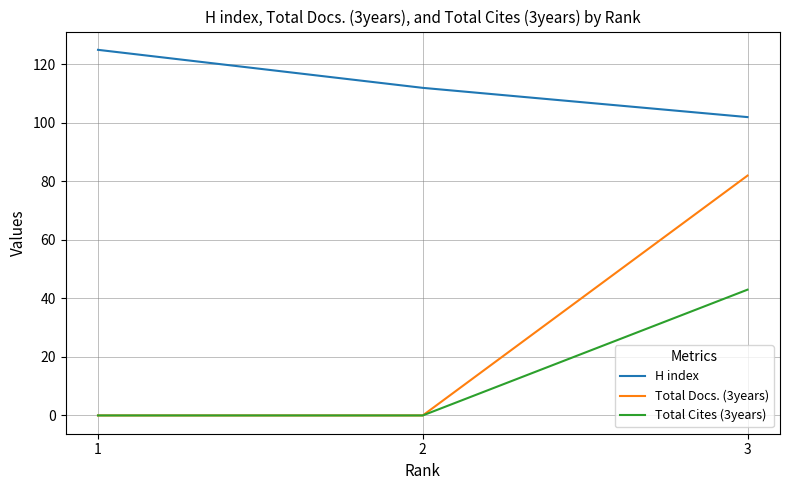

What are all the series names shown in the legend?

H index, Total Docs. (3years), Total Cites (3years)